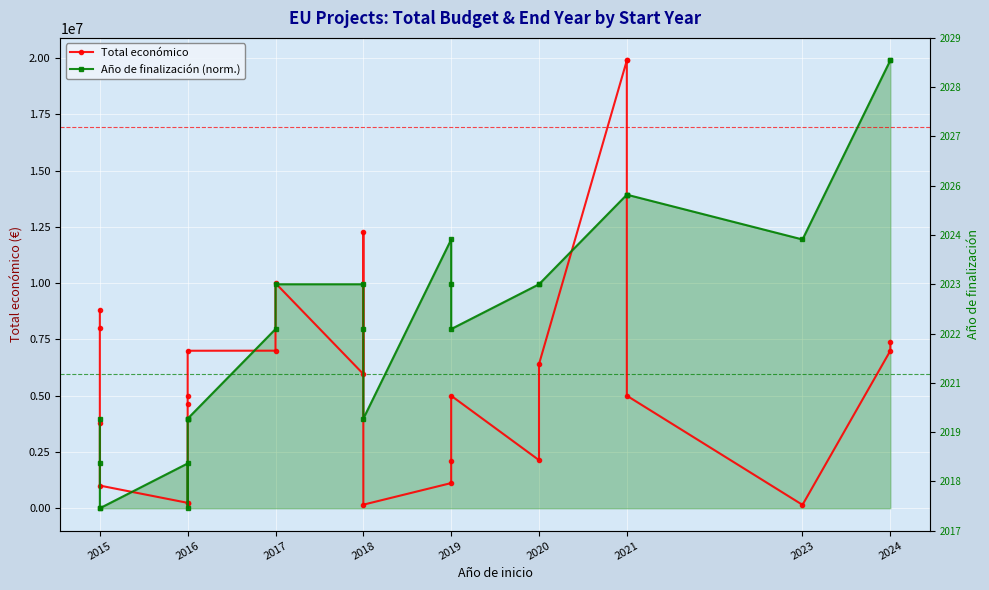

Does the chart display data point markers on the line(s)?

Yes